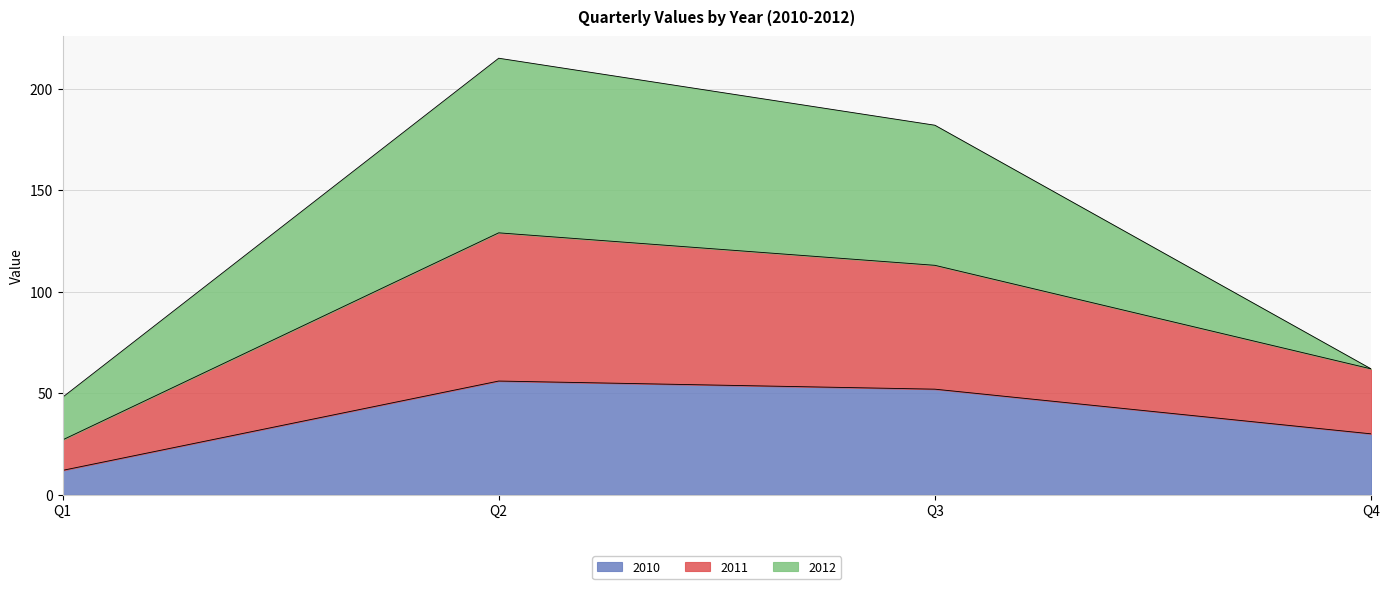

What value does the 2010 series have at Q4?

30